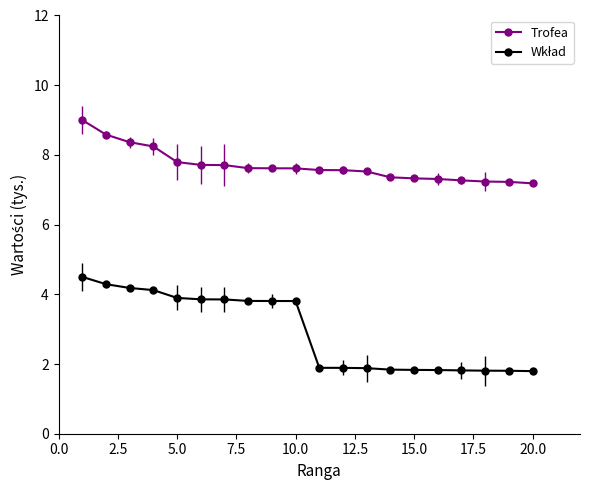

At how many categories does at least one series exceed 5?

20